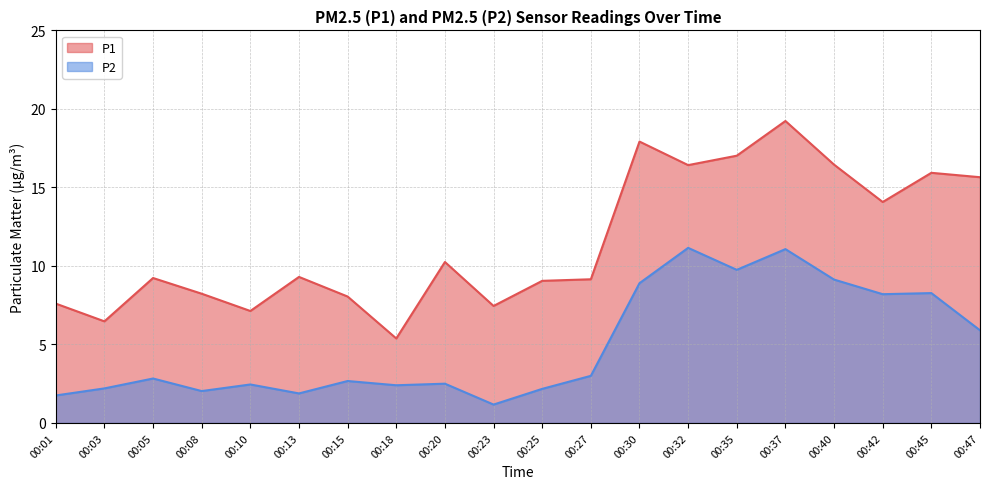

Between 00:18 and 00:23, which series saw the biggest shift?

P1